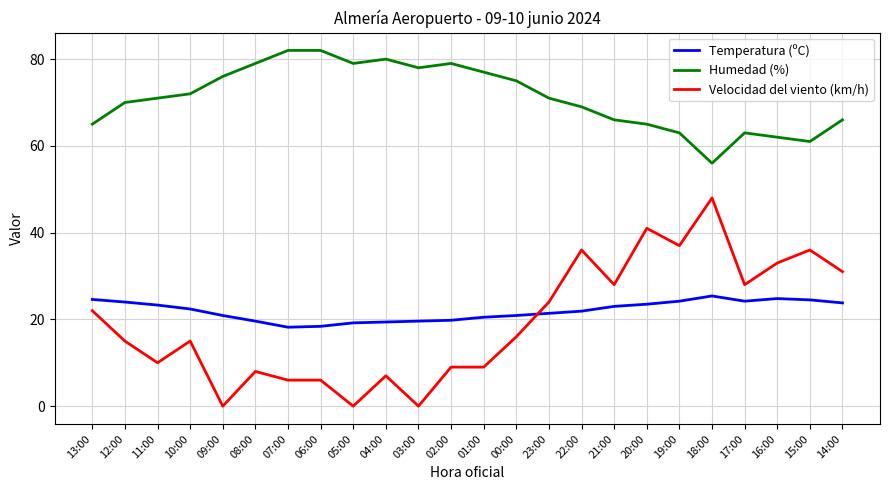

Read the Velocidad del viento (km/h) value at 08:00.

8.0